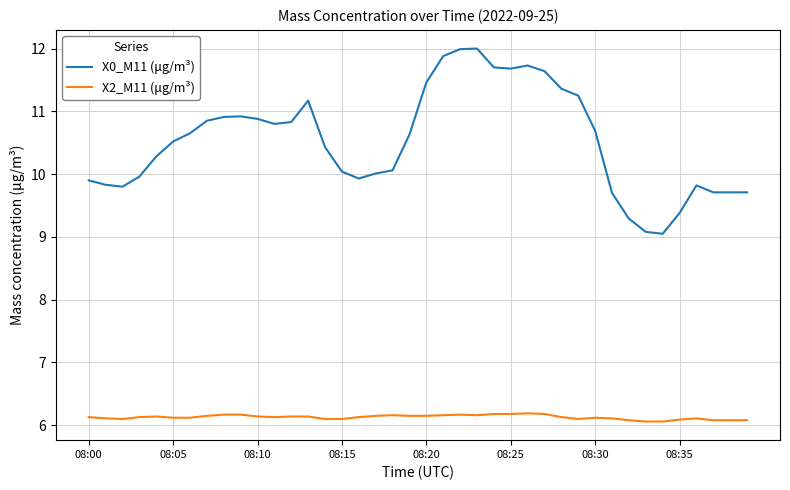

What is the greatest value displayed?

12.0